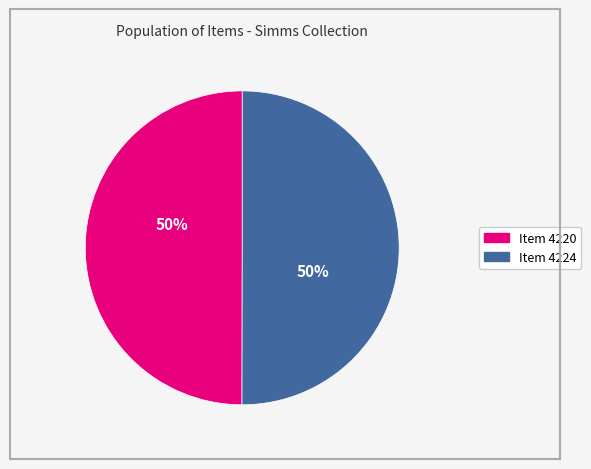

Combined, do Item 4224 and Item 4220 account for over 50%?

Yes